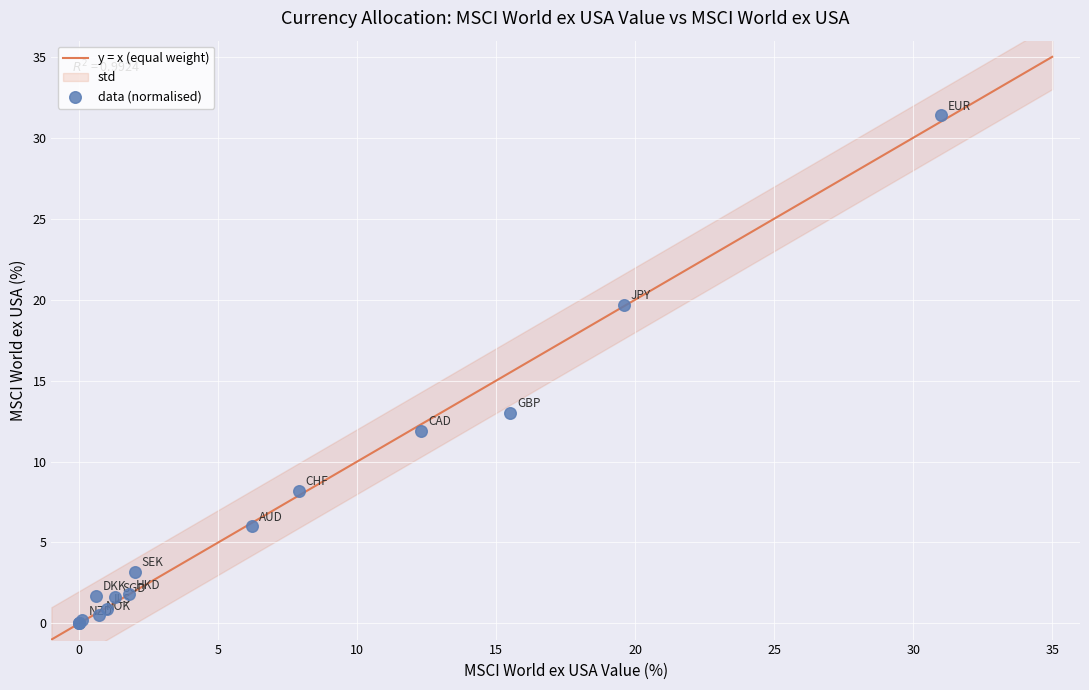

What Y value in the scatter plot is closest to 15?

13.0